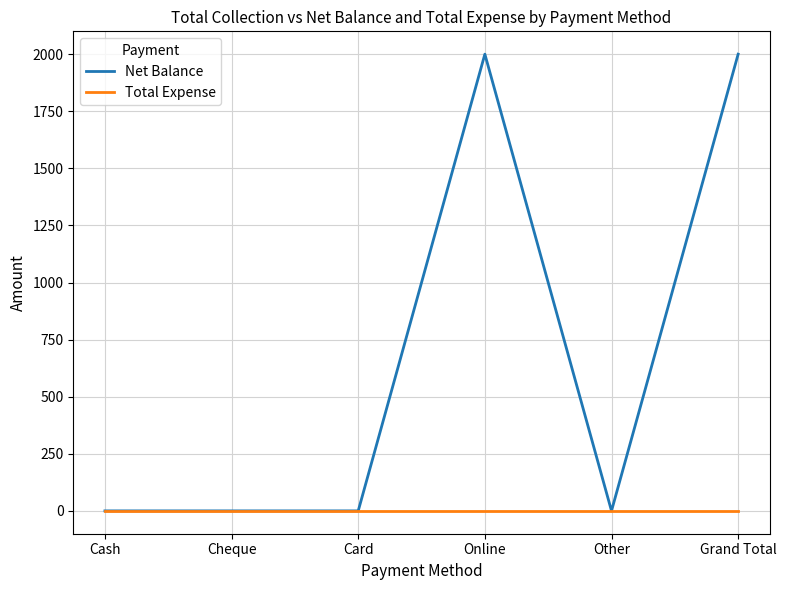

Rank the series by their average value, from lowest to highest.

Total Expense, Net Balance